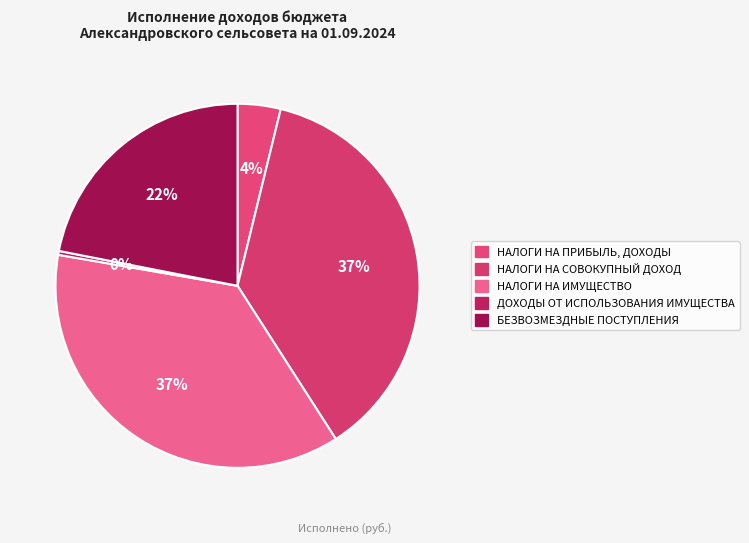

Which category has the biggest portion of the pie?

НАЛОГИ НА СОВОКУПНЫЙ ДОХОД